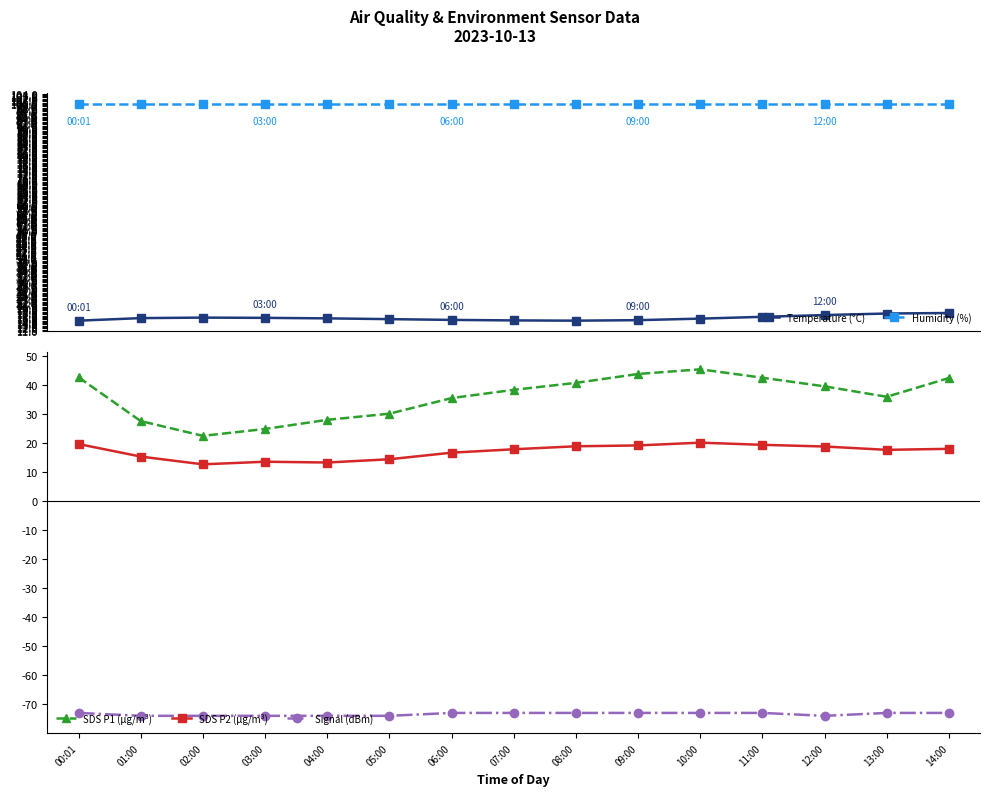

True or false: Humidity (%) and SDS P1 (µg/m³) intersect in this chart.

False